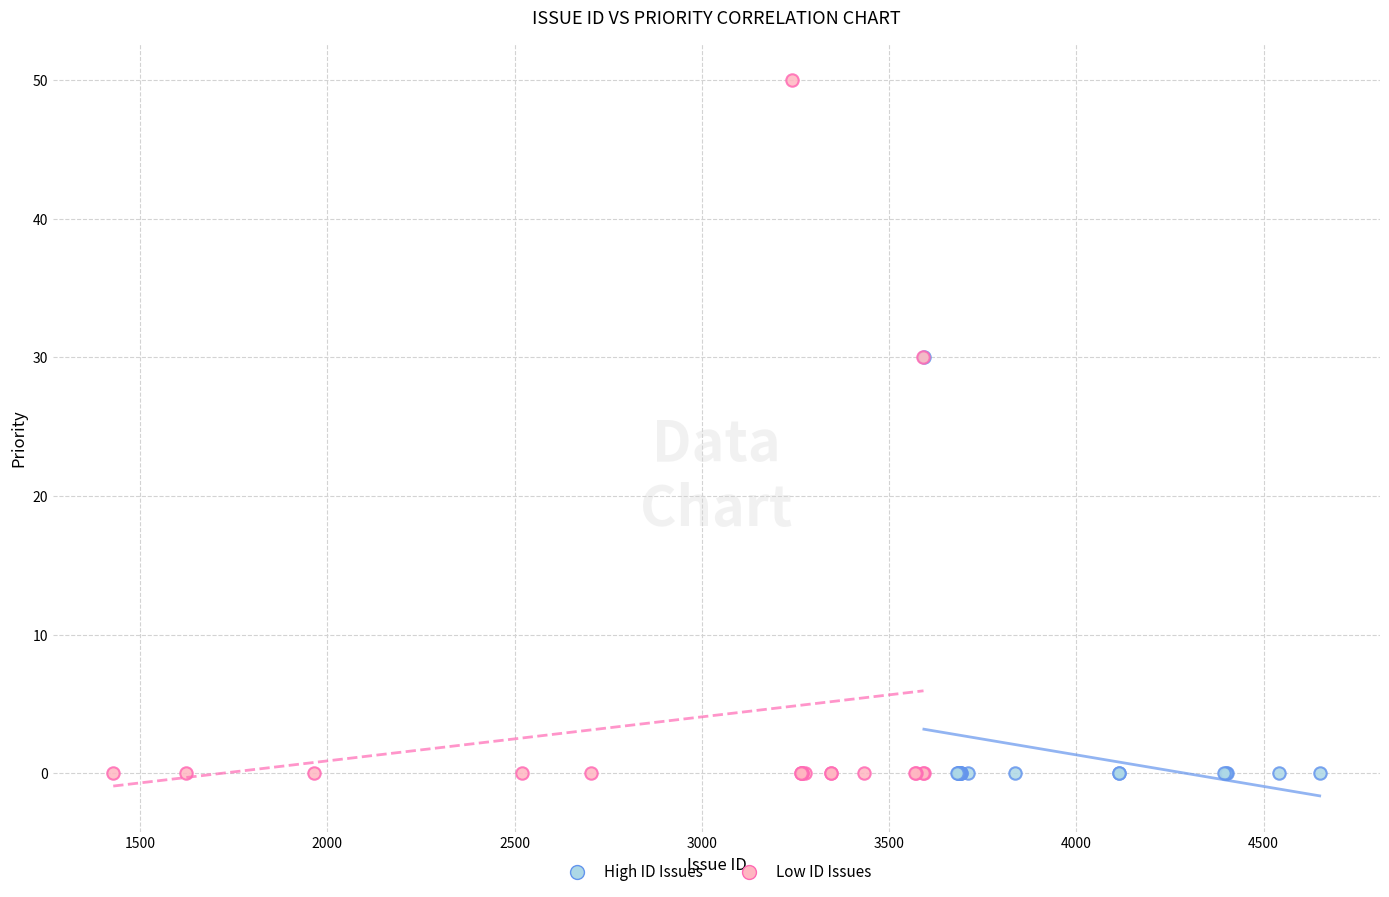

Which series has the largest Y range (max minus min)?

Low ID Issues